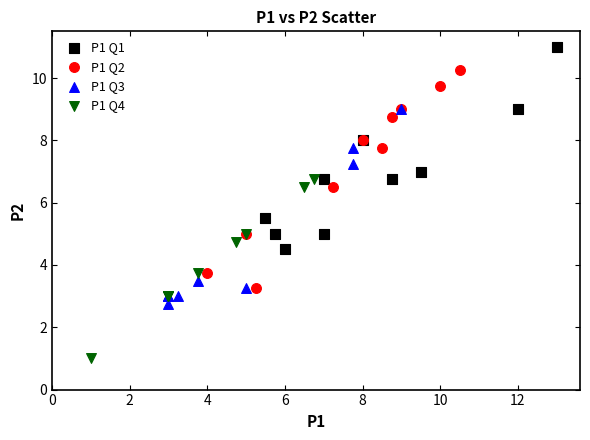

Which series reaches the maximum Y coordinate?

P1 Q1